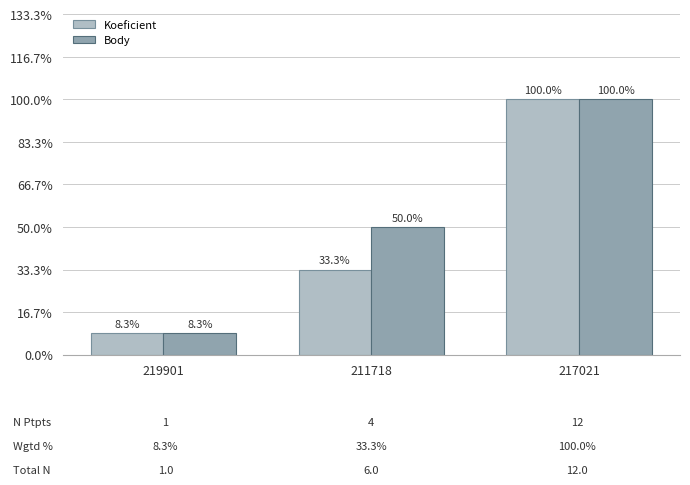

What is the approximate value of Body at 217021?

12